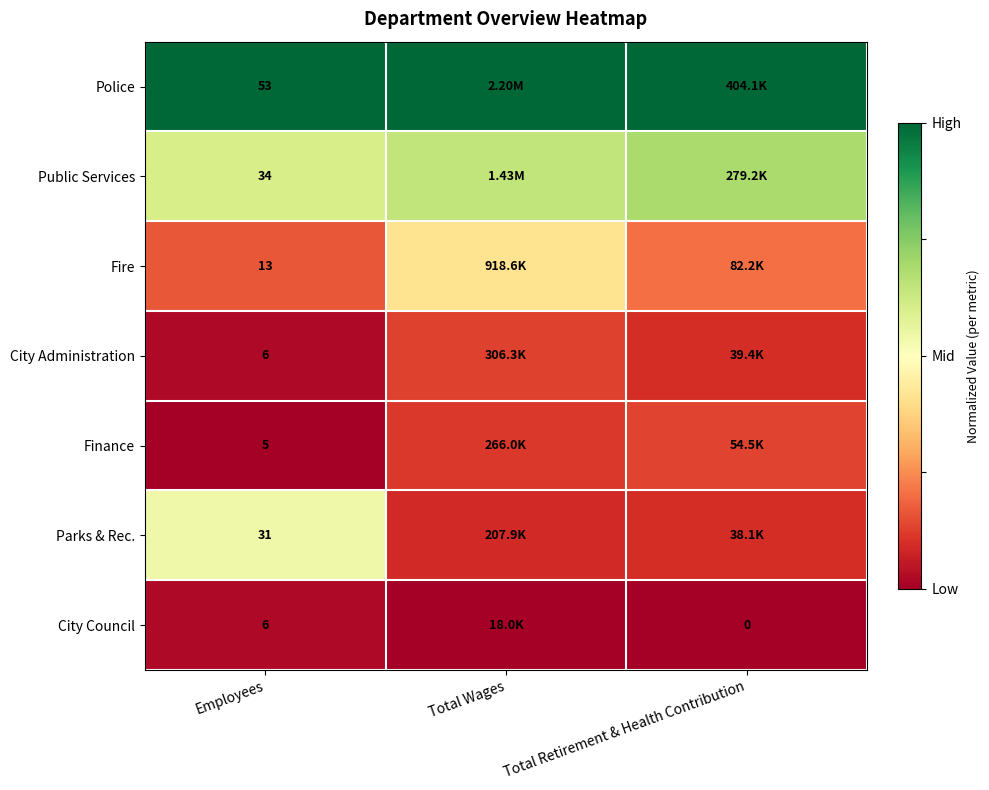

Rank the series by their maximum value, from lowest to highest.

City Council, City Administration, Finance, Fire, Parks & Rec., Public Services, Police